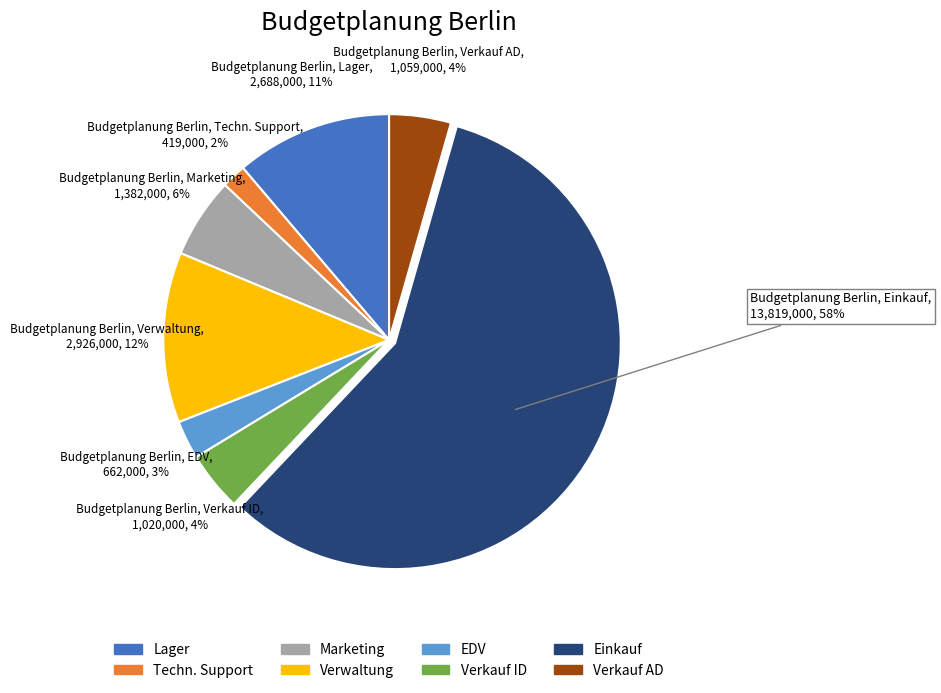

Combined, do Lager and Techn. Support account for over 50%?

No